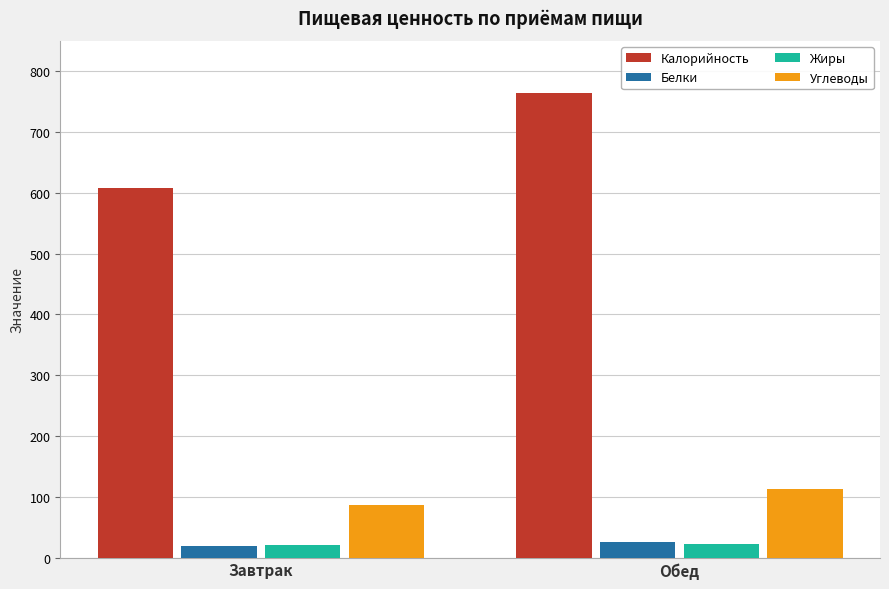

What position from the left is Обед?

2